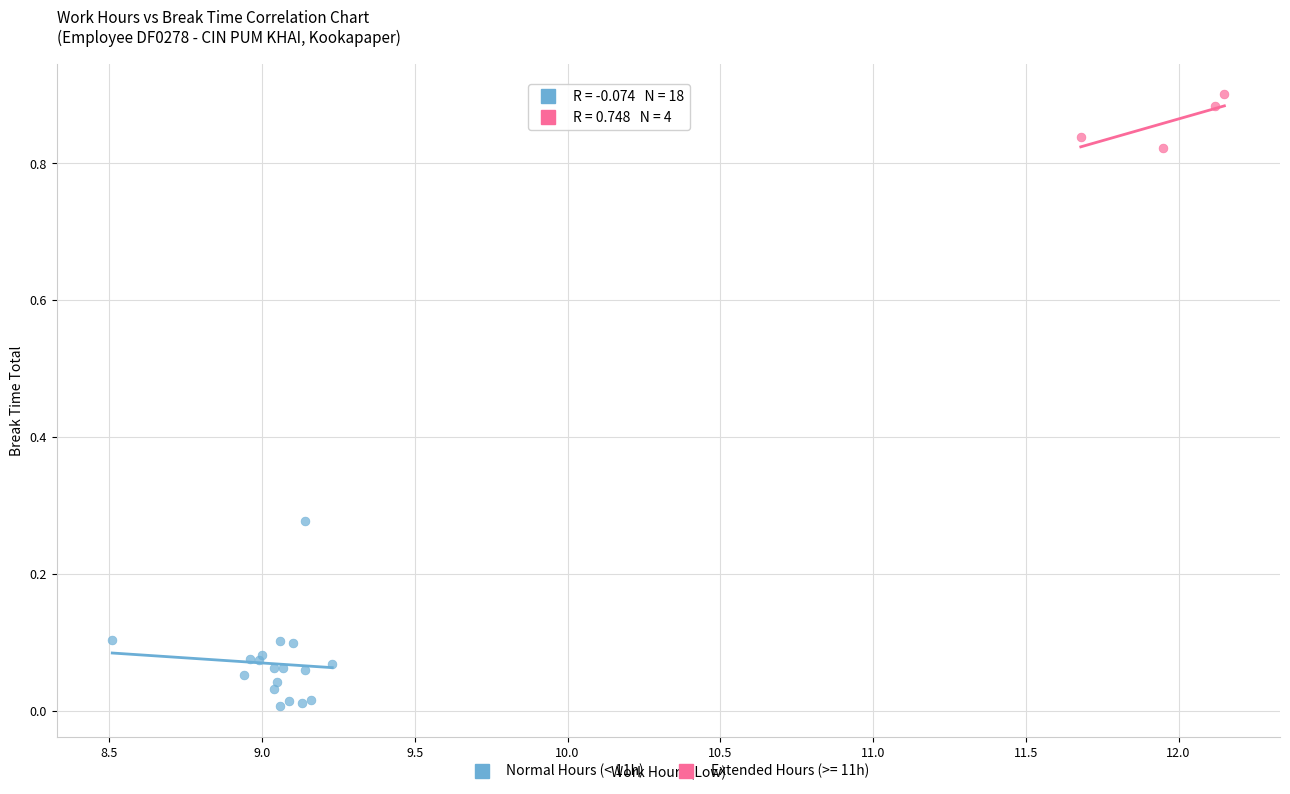

Which series contains the highest Y value?

Extended Hours (>= 11h)